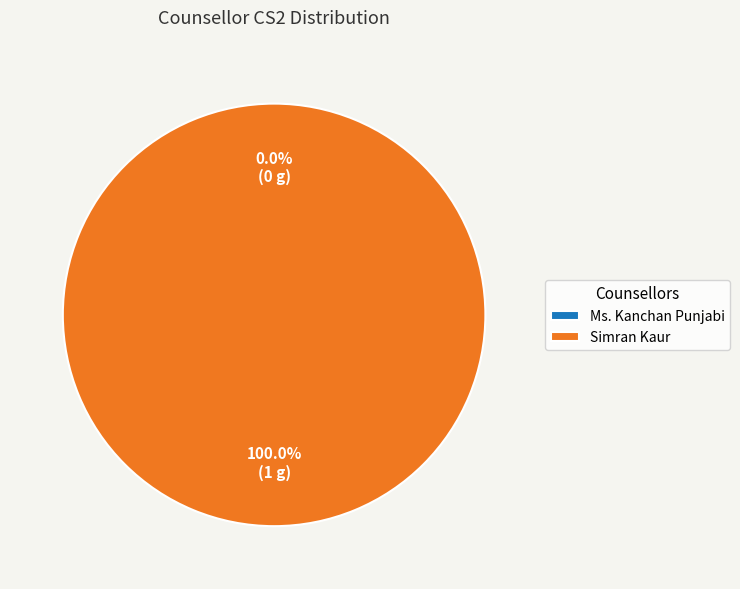

To the nearest percent, what percentage of the pie is Simran Kaur?

100%